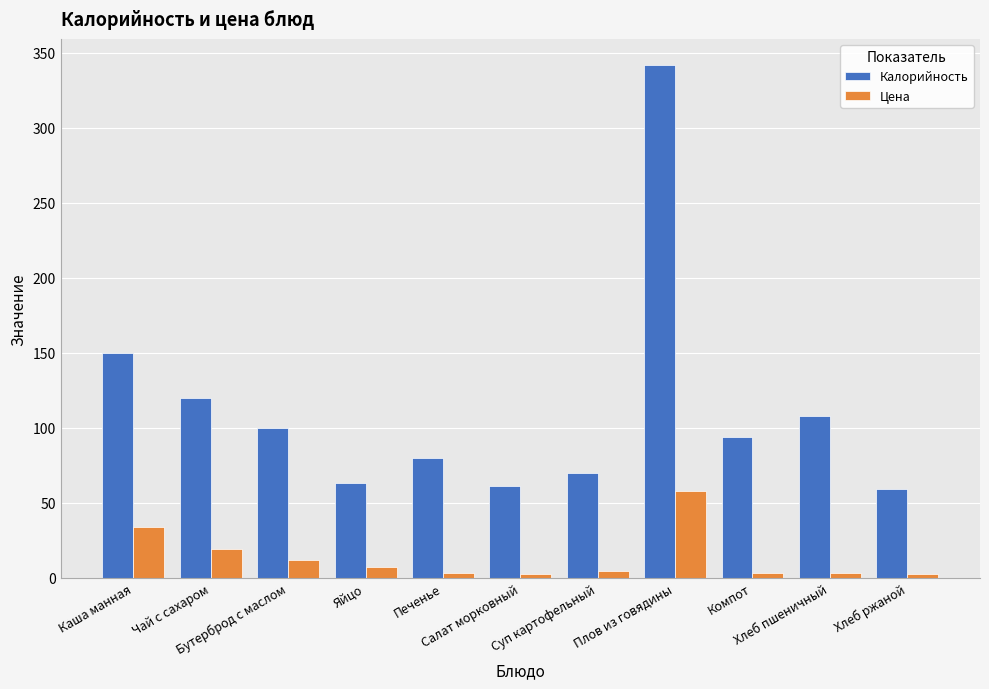

Which series has the largest total across all categories?

Калорийность